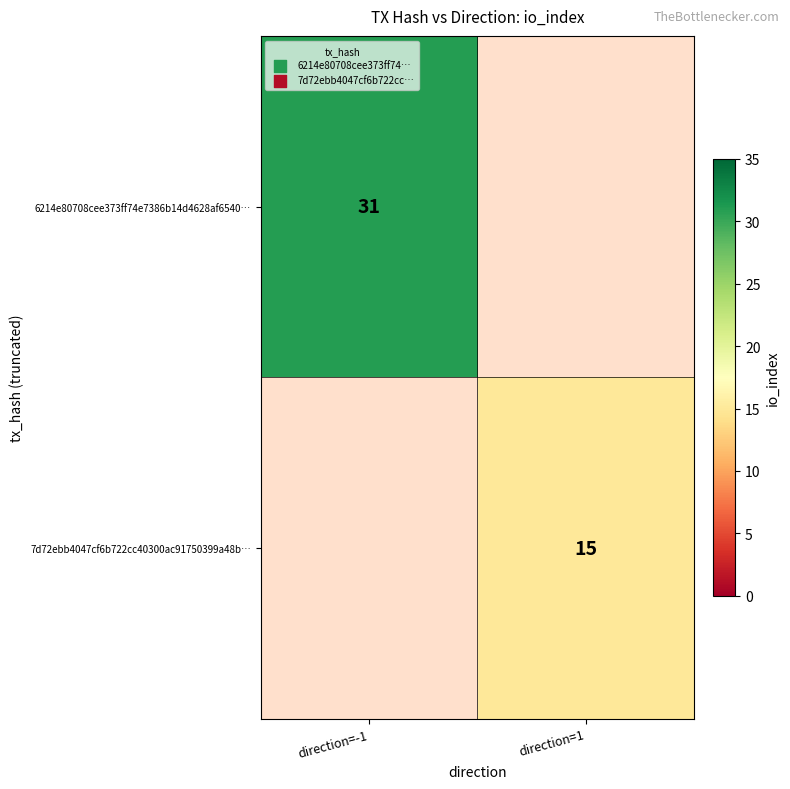

How many categories are shown in the chart?

2